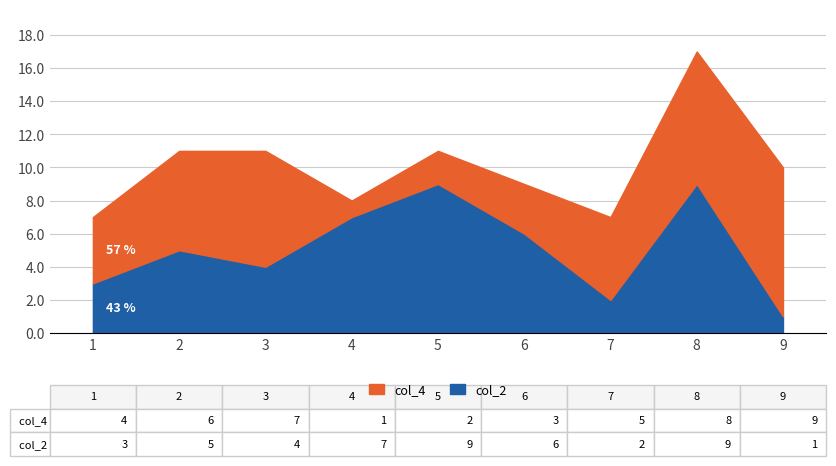

Where is the first local minimum?

3